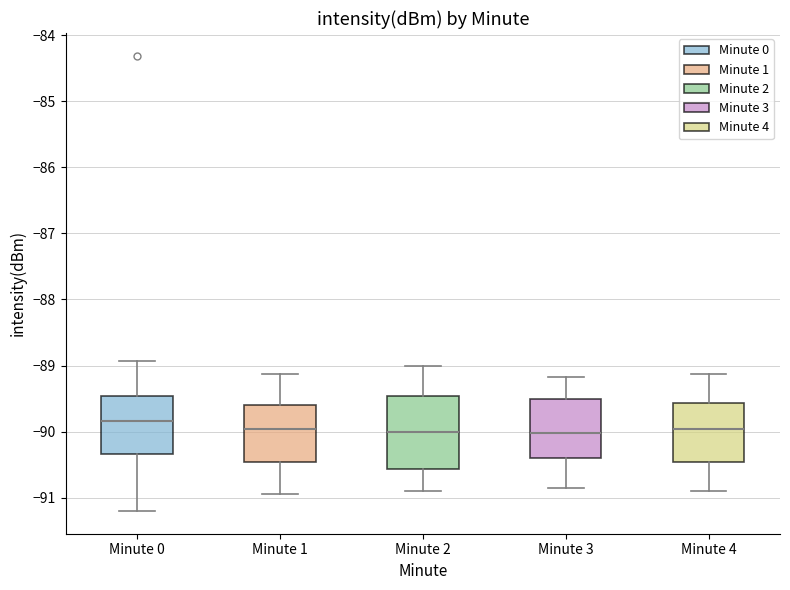

Where does the lower whisker of the box for Minute 2 end on the y-axis? The values are not printed on the chart, so give them approximately, as read against the axis.

-90.9